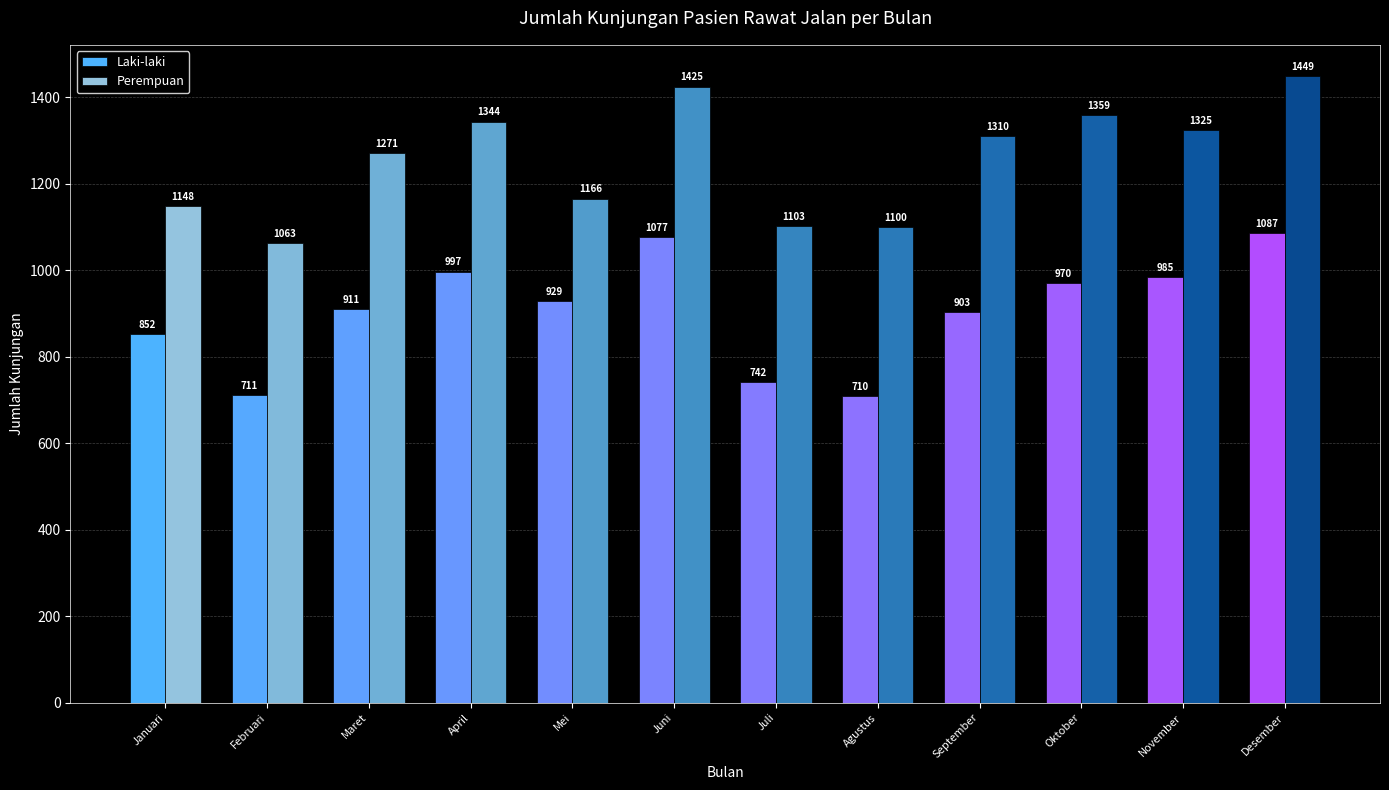

Which series has the widest spread of values?

Perempuan